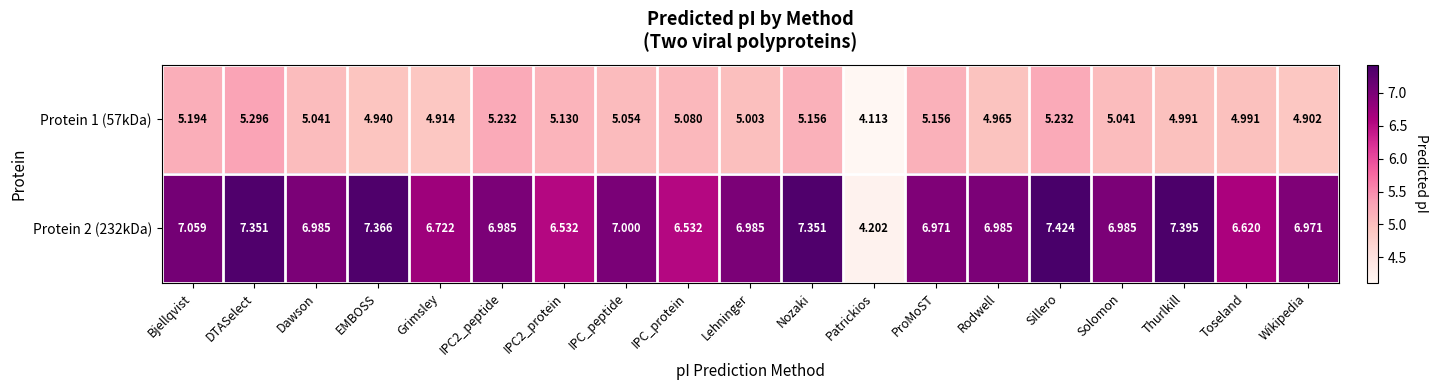

List the series in order of their peak value, lowest first.

Protein 1 (57kDa), Protein 2 (232kDa)